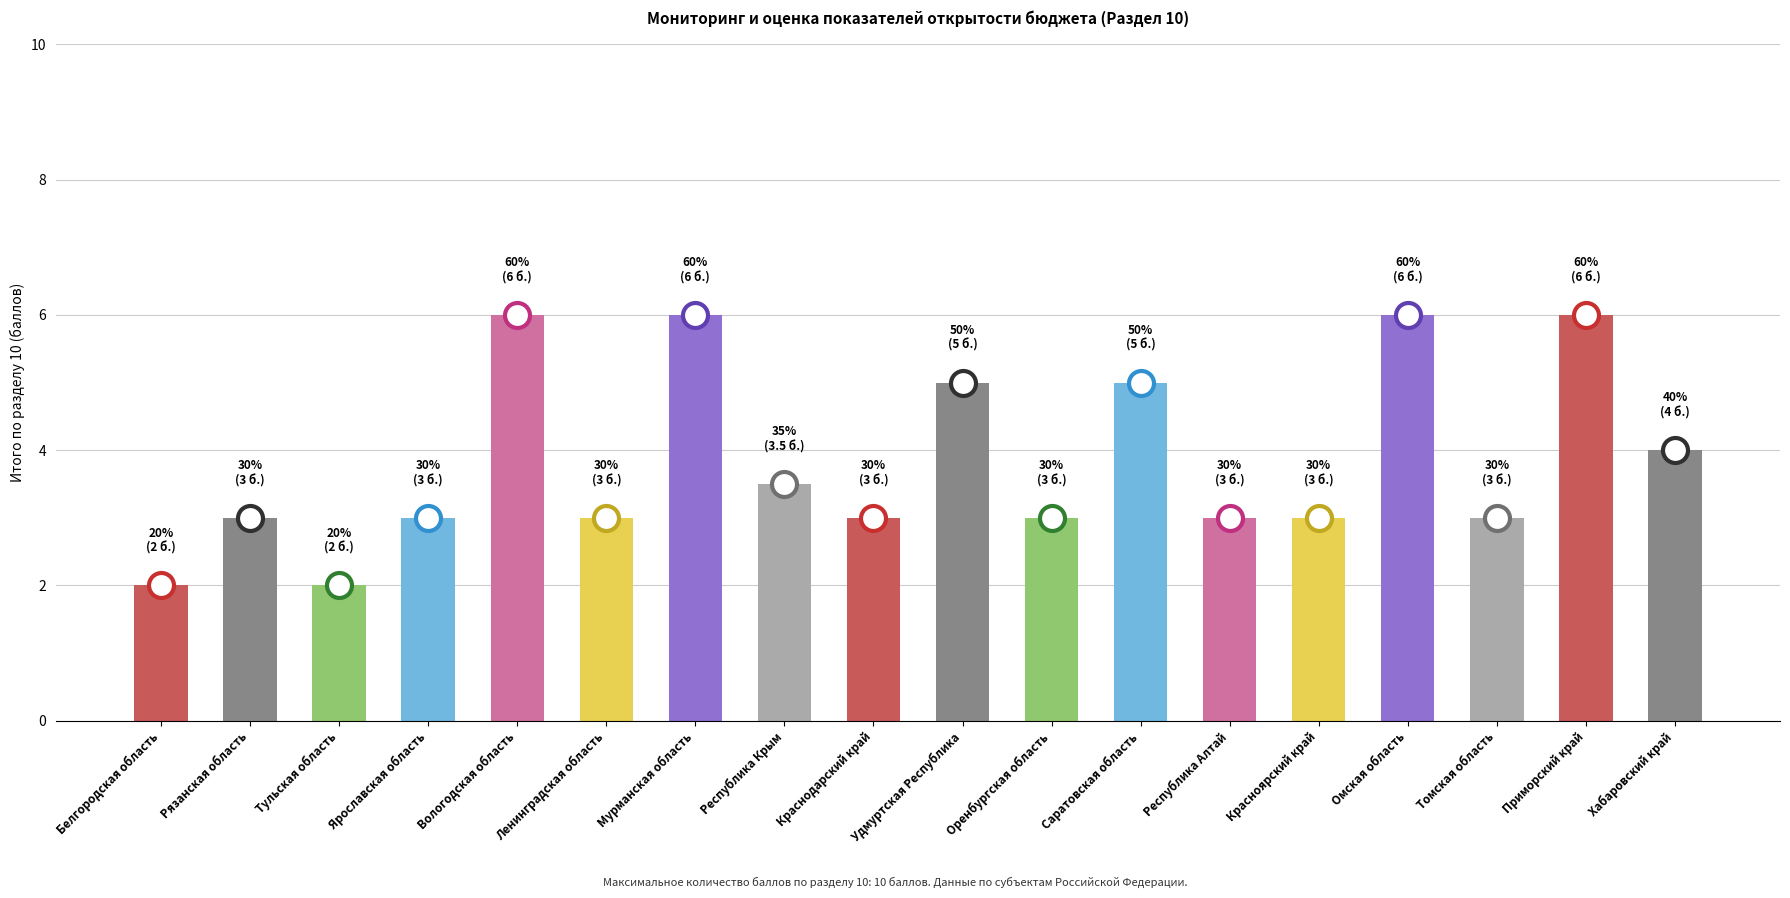

Count the number of categories in the chart.

18